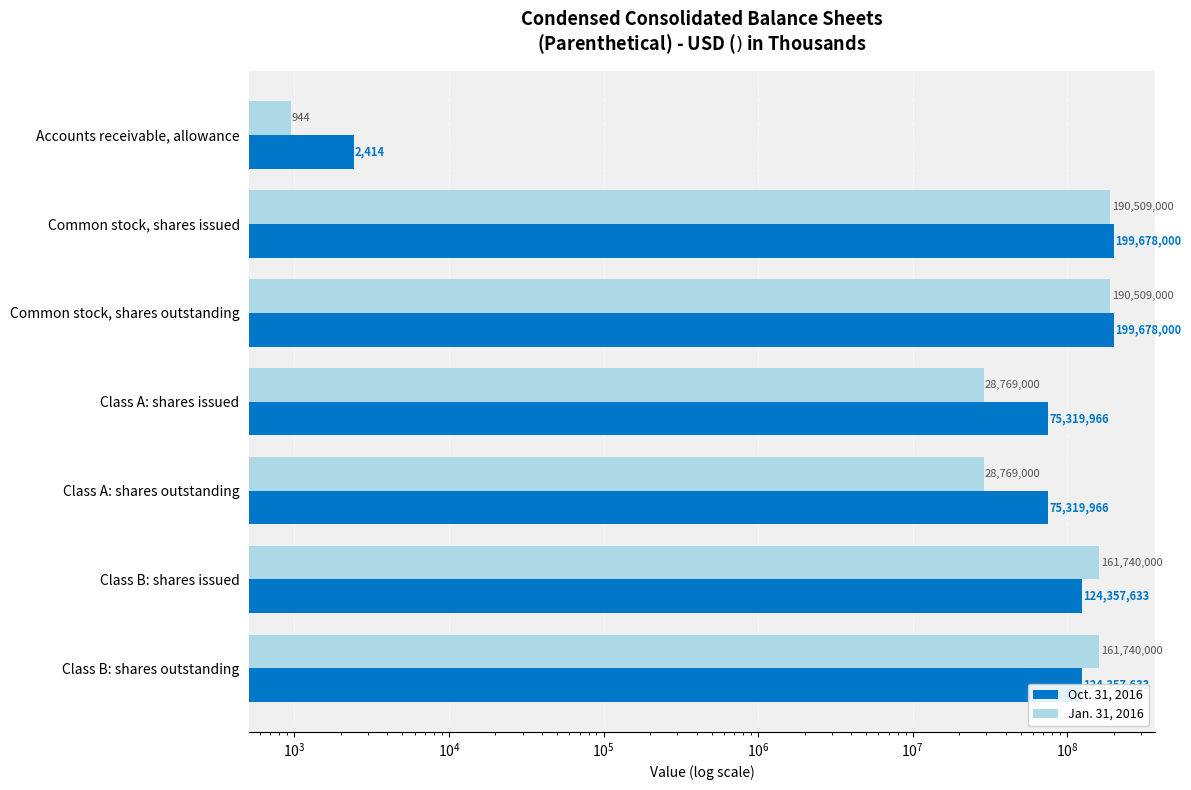

Which series has the largest total across all categories?

Oct. 31, 2016